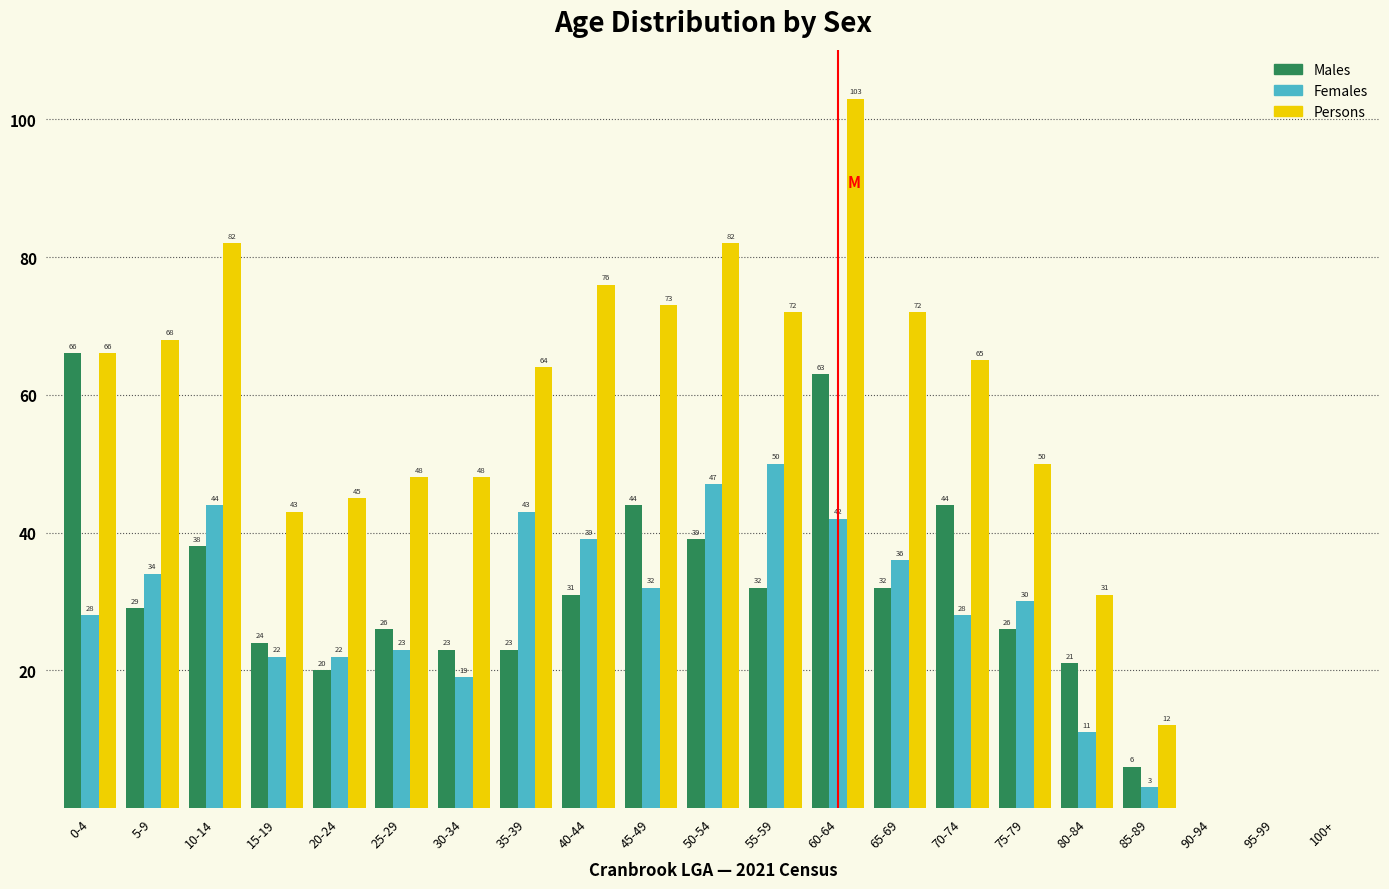

Reading left to right, list all the values displayed in this chart.

Males: 0-4=66	5-9=29	10-14=38	15-19=24	20-24=20	25-29=26	30-34=23	35-39=23	40-44=31	45-49=44	50-54=39	55-59=32	60-64=63	65-69=32	70-74=44	75-79=26	80-84=21	85-89=6	90-94=0	95-99=0	100+=0
Females: 0-4=28	5-9=34	10-14=44	15-19=22	20-24=22	25-29=23	30-34=19	35-39=43	40-44=39	45-49=32	50-54=47	55-59=50	60-64=42	65-69=36	70-74=28	75-79=30	80-84=11	85-89=3	90-94=0	95-99=0	100+=0
Persons: 0-4=66	5-9=68	10-14=82	15-19=43	20-24=45	25-29=48	30-34=48	35-39=64	40-44=76	45-49=73	50-54=82	55-59=72	60-64=103	65-69=72	70-74=65	75-79=50	80-84=31	85-89=12	90-94=0	95-99=0	100+=0